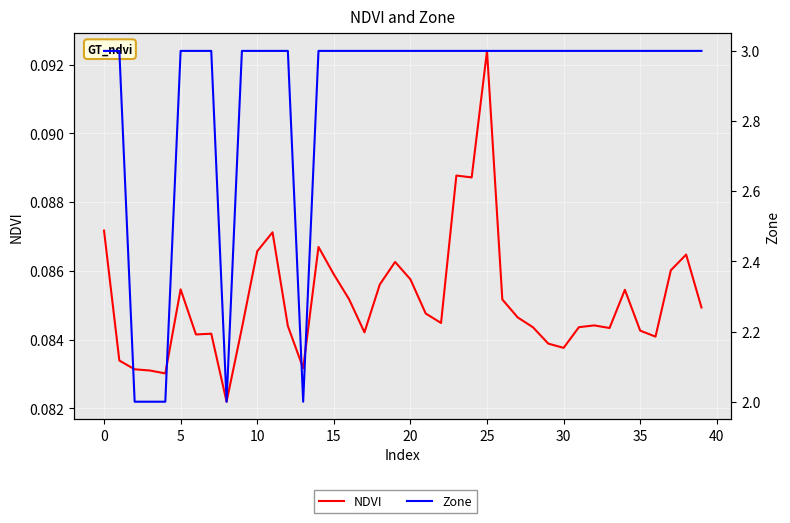

What is the highest value of the NDVI series?

0.1